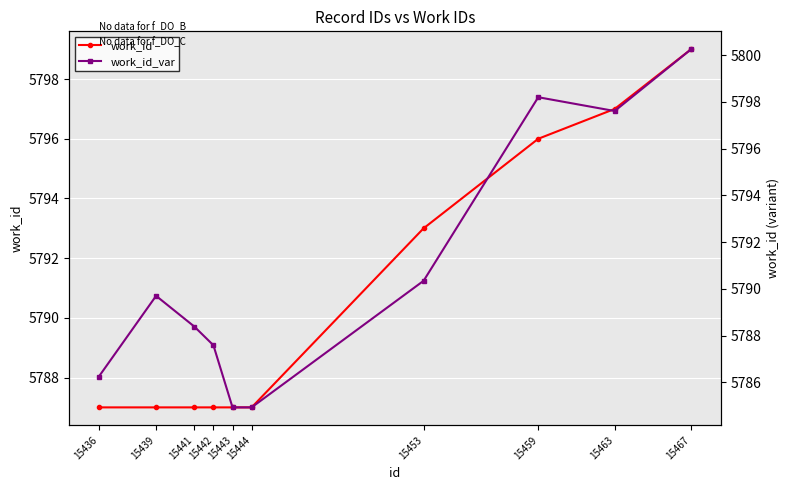

What is the sum of the work_id values at 15441 and 15444?

11574.0